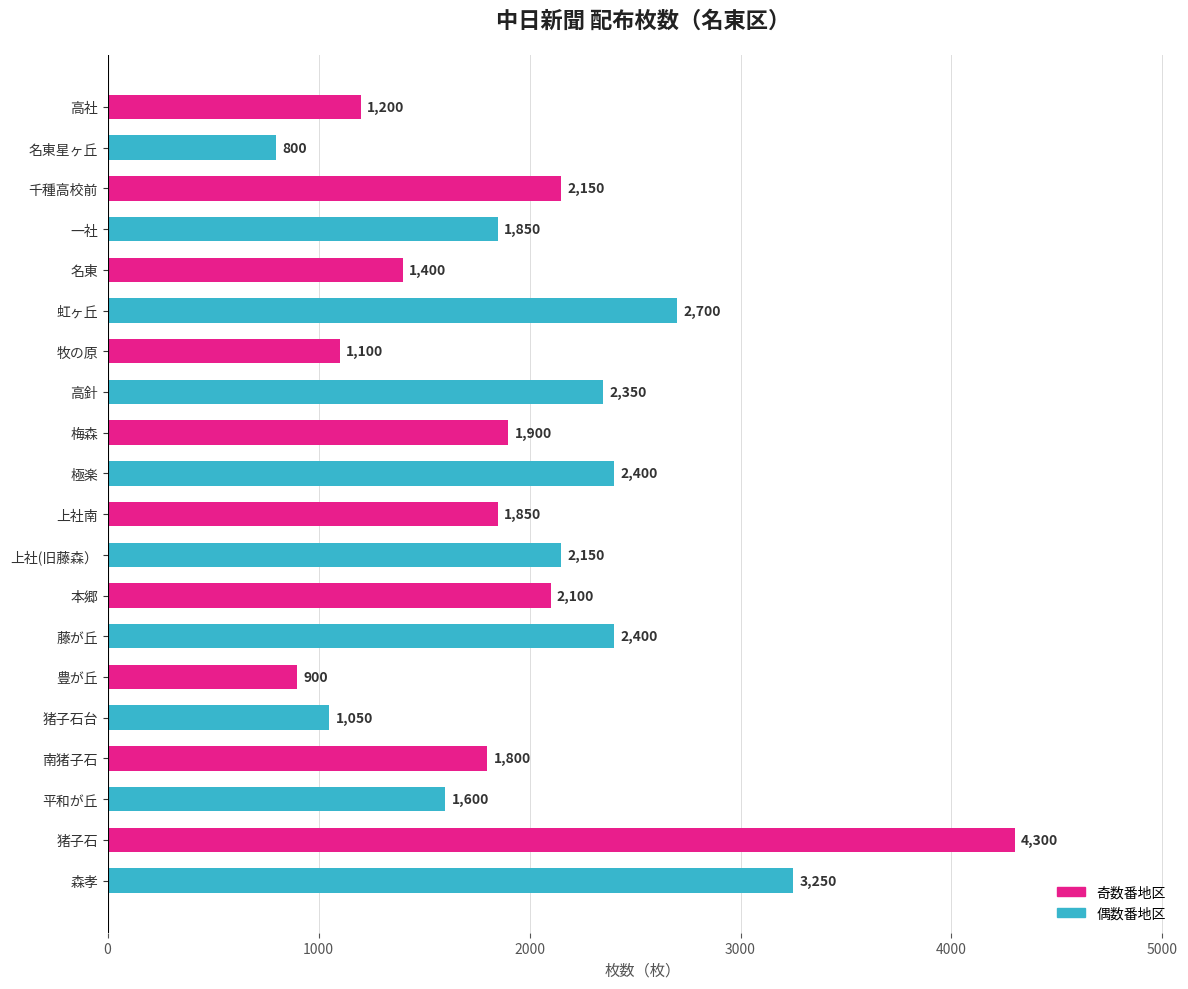

True or false: the data shows 1800 at 南猪子石.

True